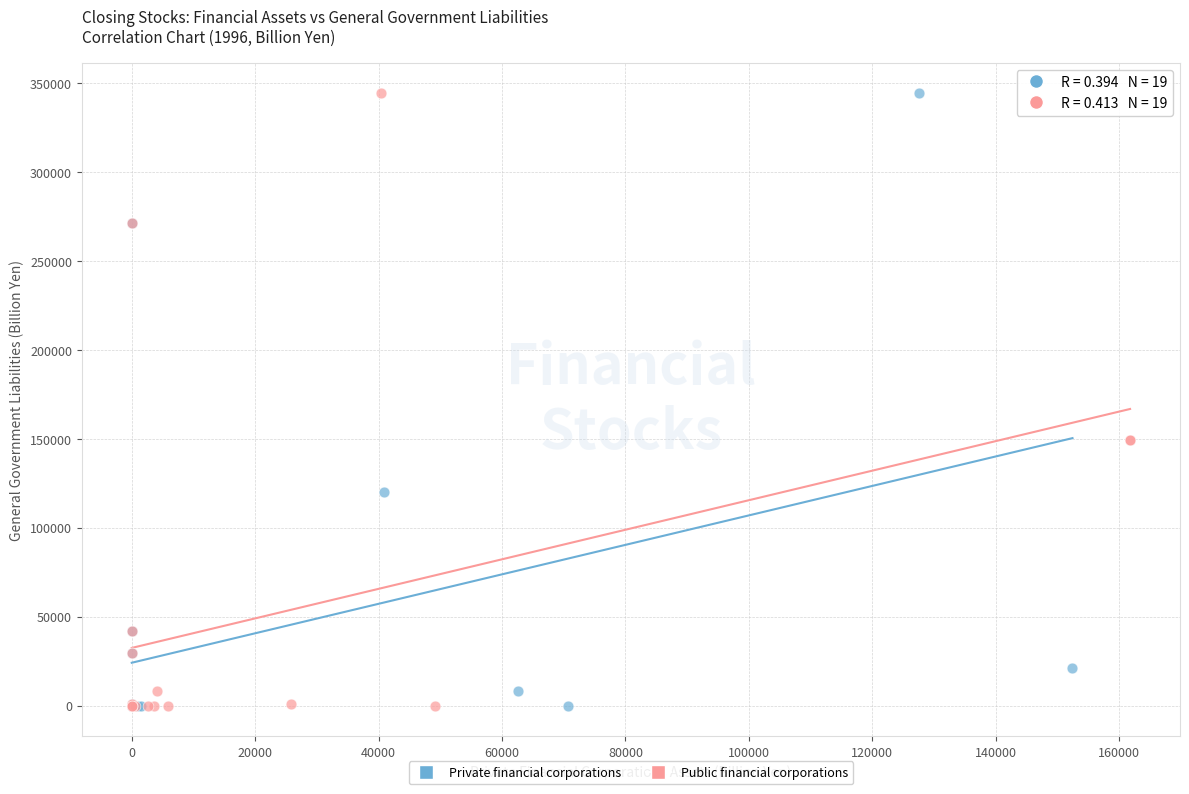

What are all the series names shown in the legend?

Private financial corporations, Public financial corporations